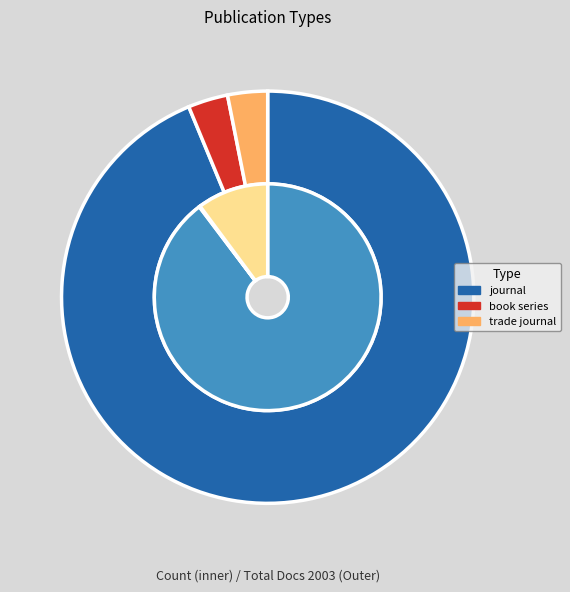

To the nearest percent, what is the difference between the trade journal and journal slice percentages?

91%